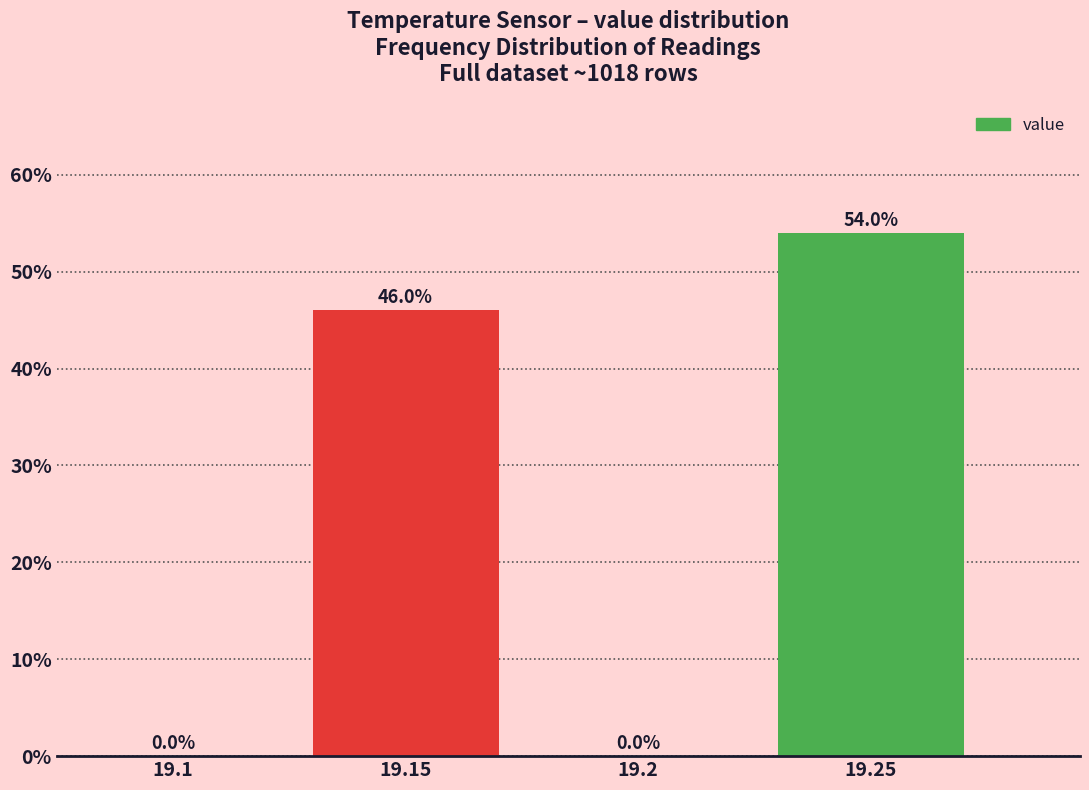

Reading left to right, what are all the values shown in this chart?

19.1=0	19.15=46	19.2=0	19.25=54